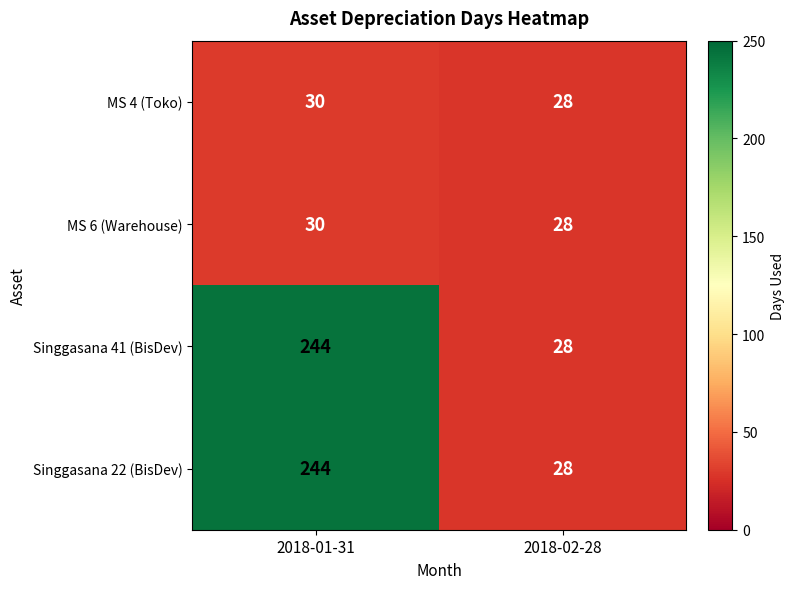

What is the maximum value shown in the chart?

244